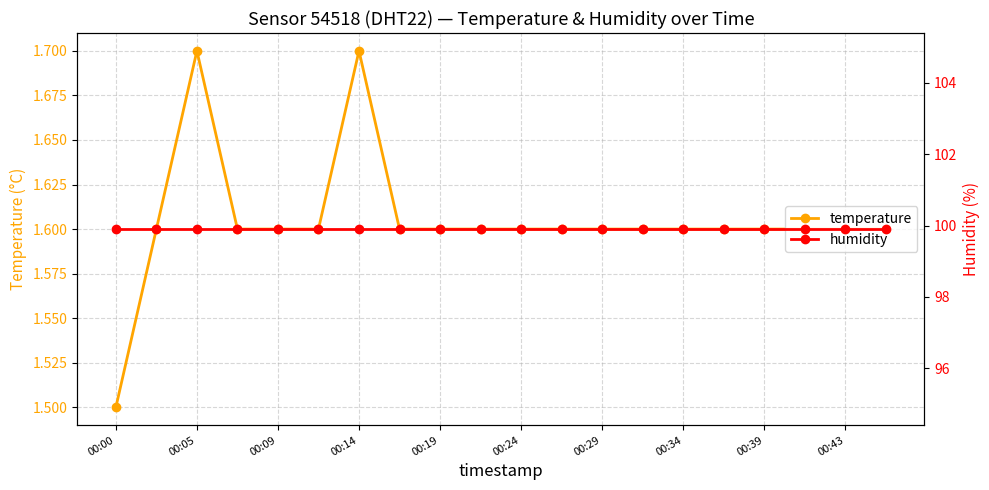

What is the greatest value displayed?

99.9